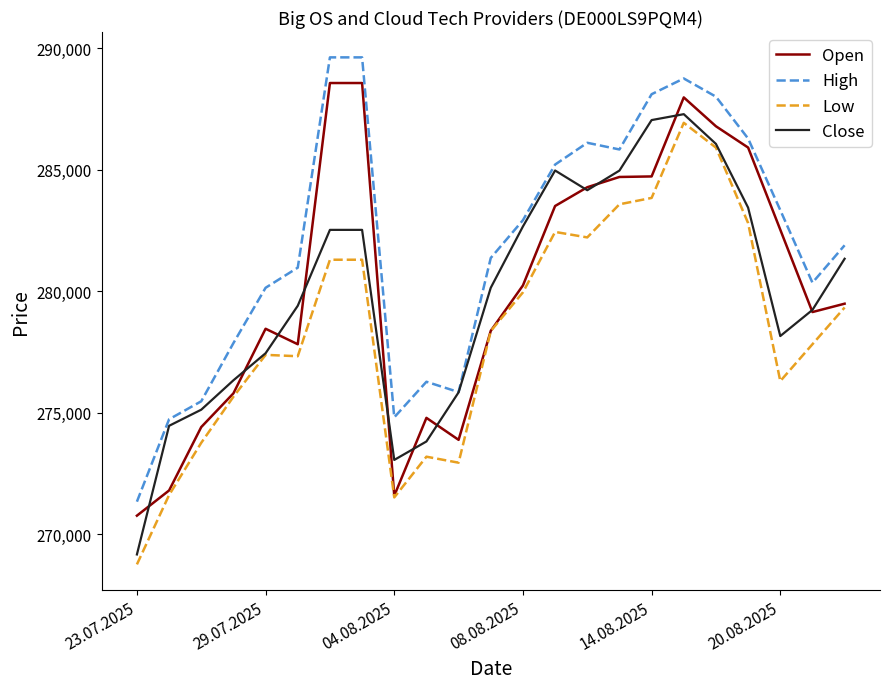

Does the chart have visible grid lines?

No